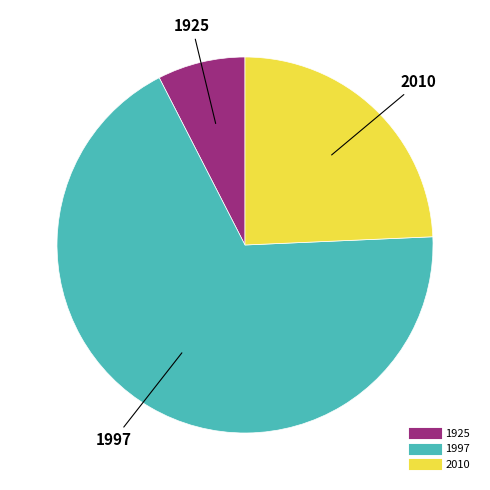

Which has a higher value, 1925 or 1997?

1997